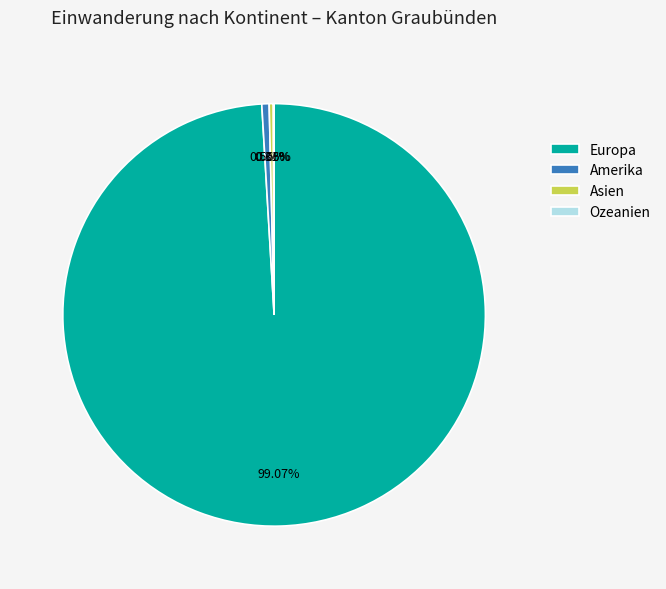

The Asien slice represents 0% of the pie. True or false?

True